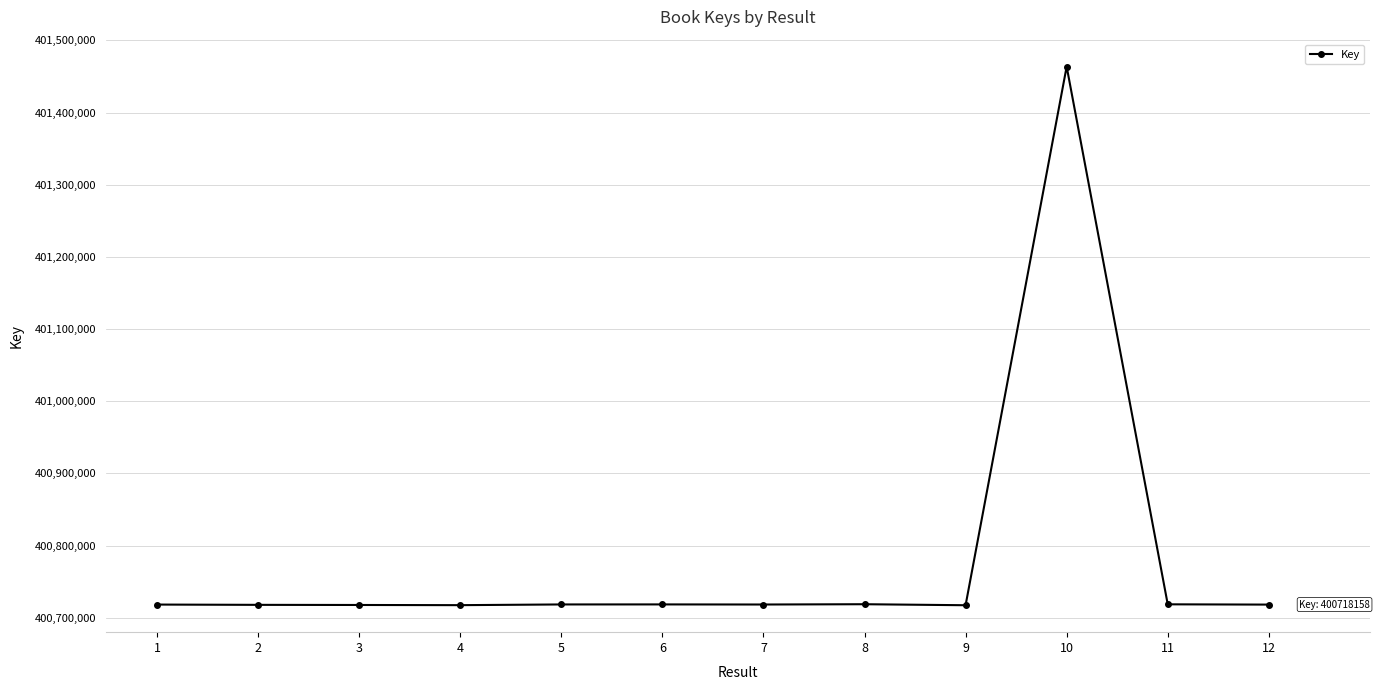

What is the sum of all values?

4809362449